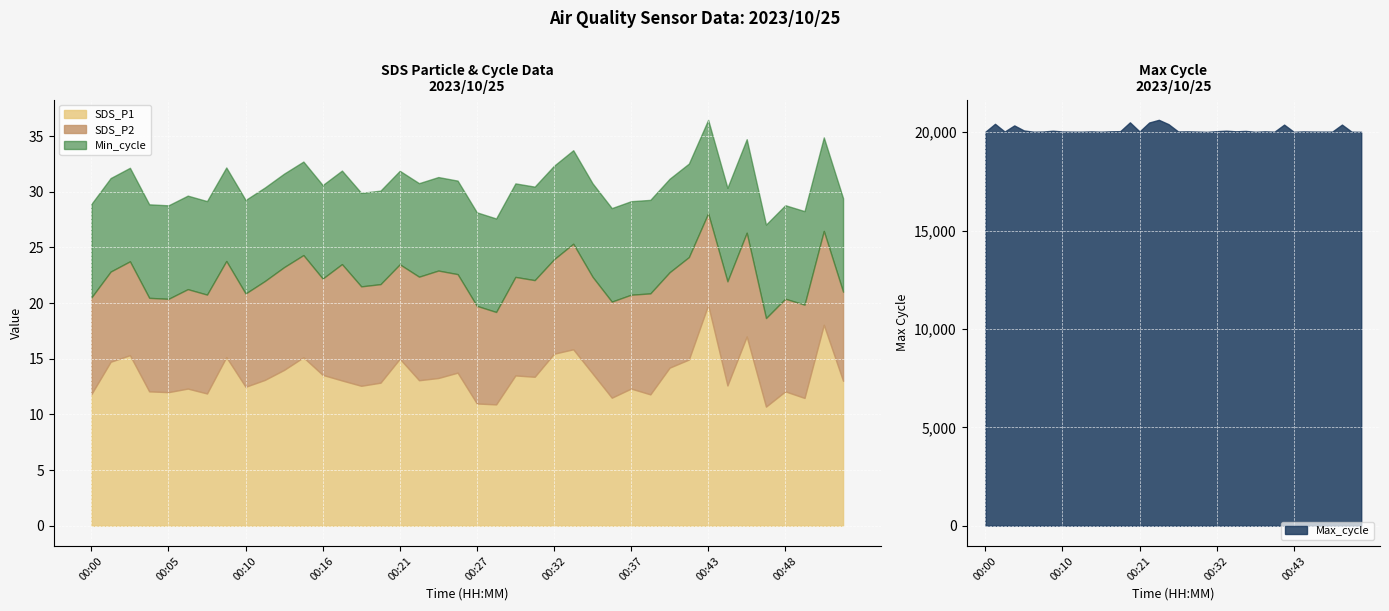

Which has a higher value, 00:22 or 00:47?

00:22